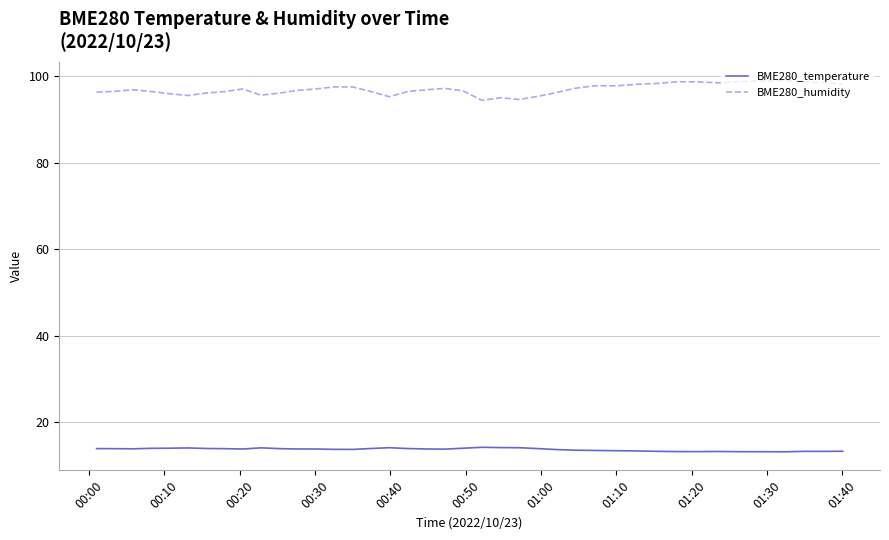

What are all the series names shown in the legend?

BME280_temperature, BME280_humidity